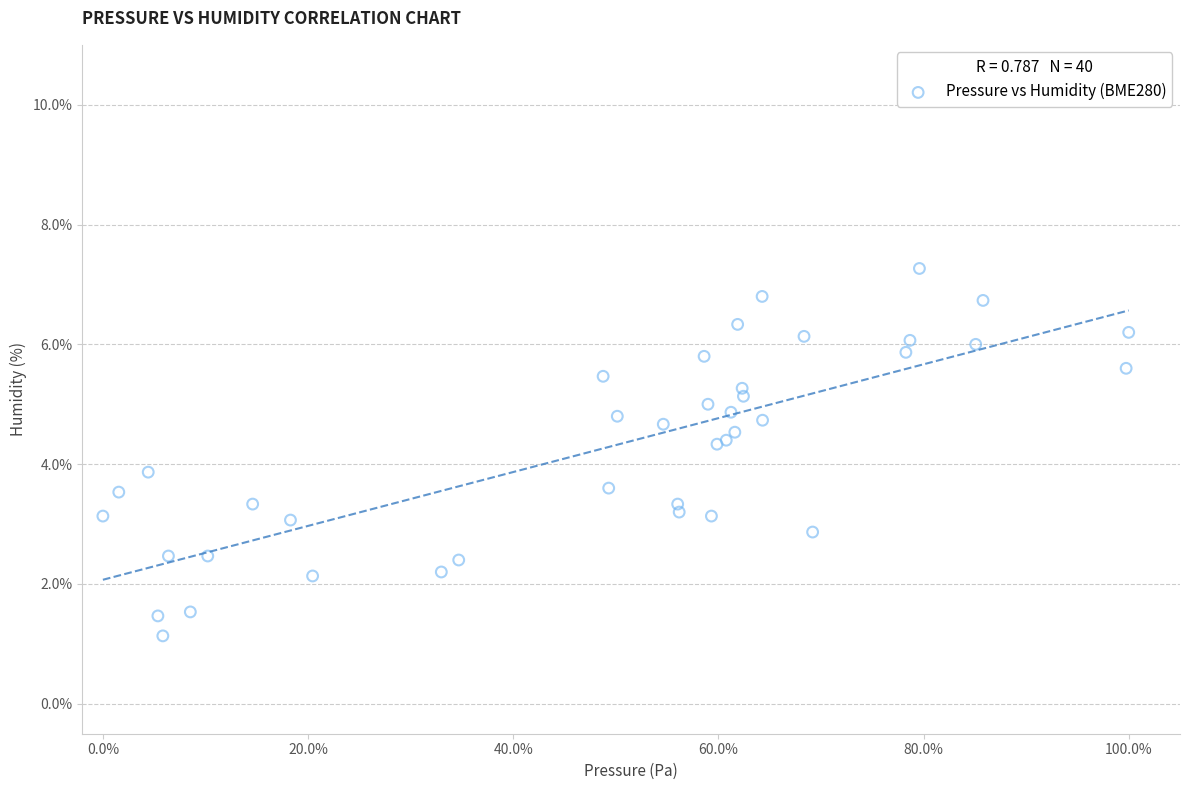

What Y value in the scatter plot is closest to 4?

3.9